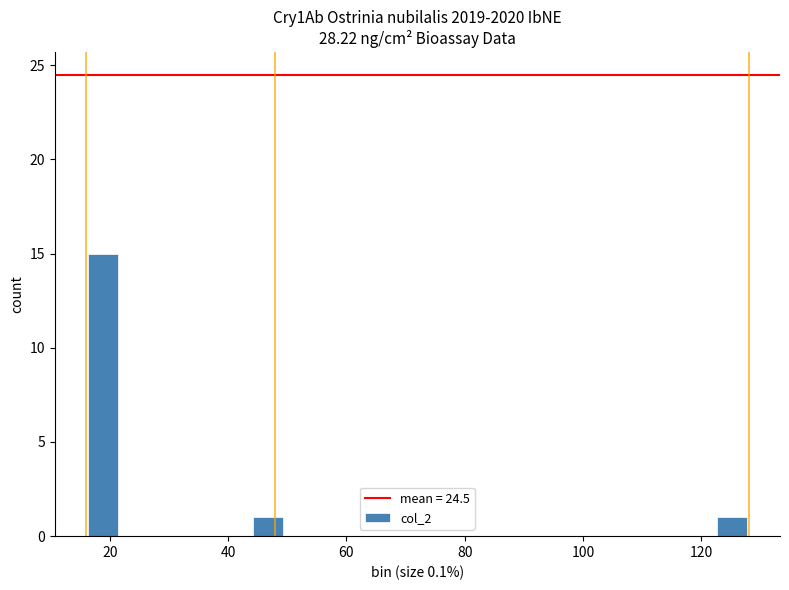

Around what value on the x-axis is the tallest bar? Give the approximate position of its centre, as read against the axis.

18